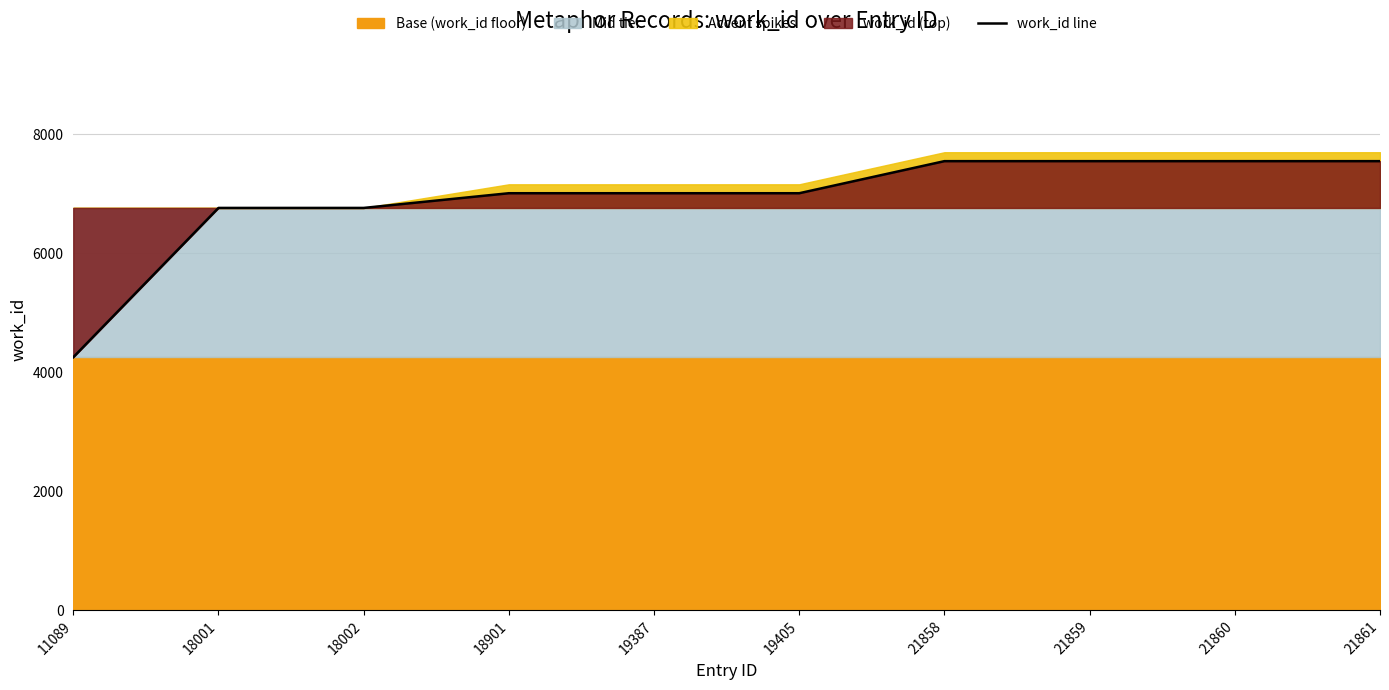

Which label corresponds to the smallest value in the chart?

11089